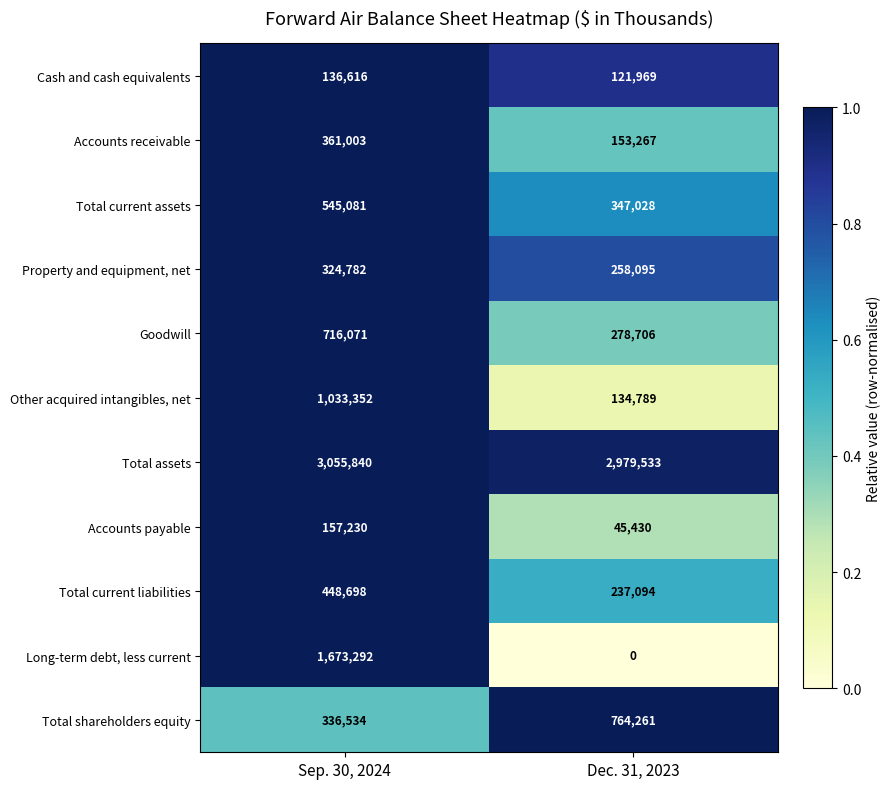

Is it true that Other acquired intangibles, net equals 1033352 at Sep. 30, 2024?

True